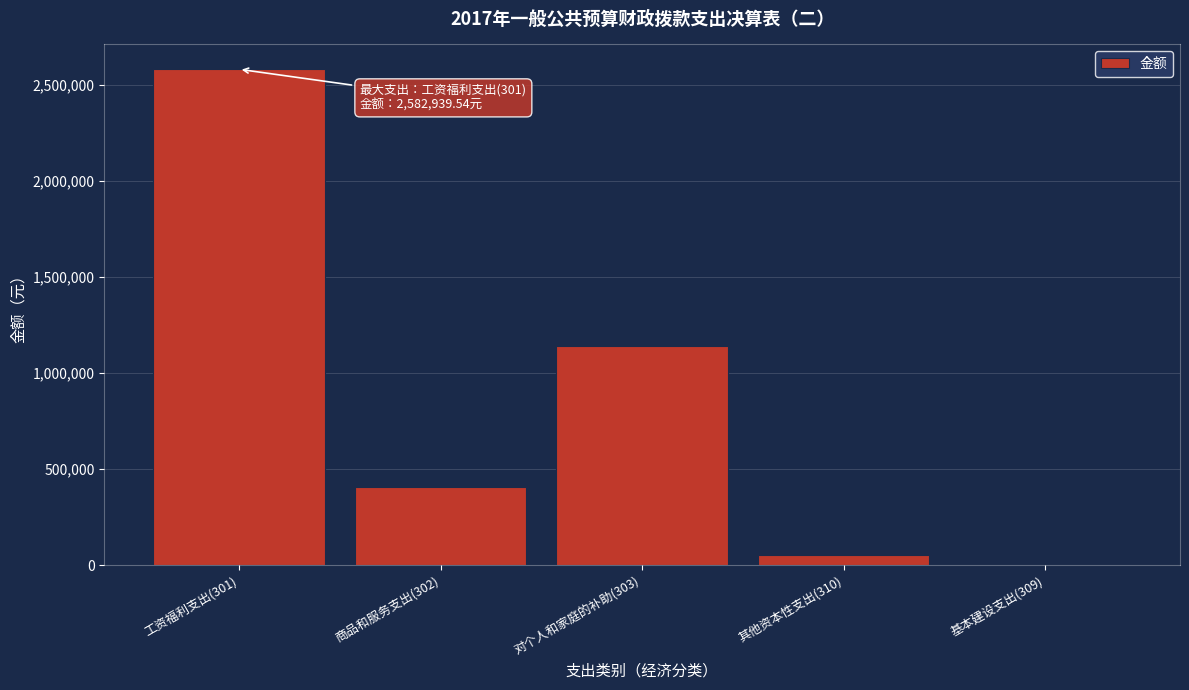

Reading left to right, list all the values displayed in this chart.

工资福利支出(301)=2582939.5	商品和服务支出(302)=408327.9	对个人和家庭的补助(303)=1140863.7	其他资本性支出(310)=53640.0	基本建设支出(309)=0.0